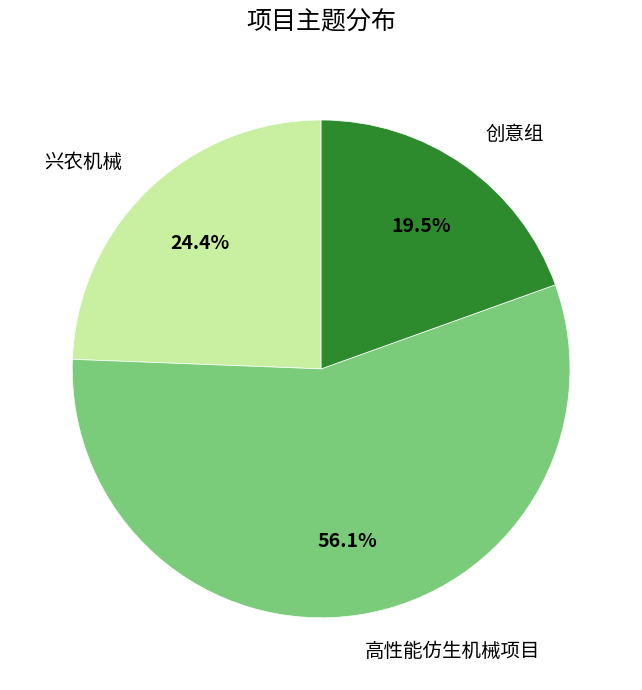

How many segments does this pie chart have?

3